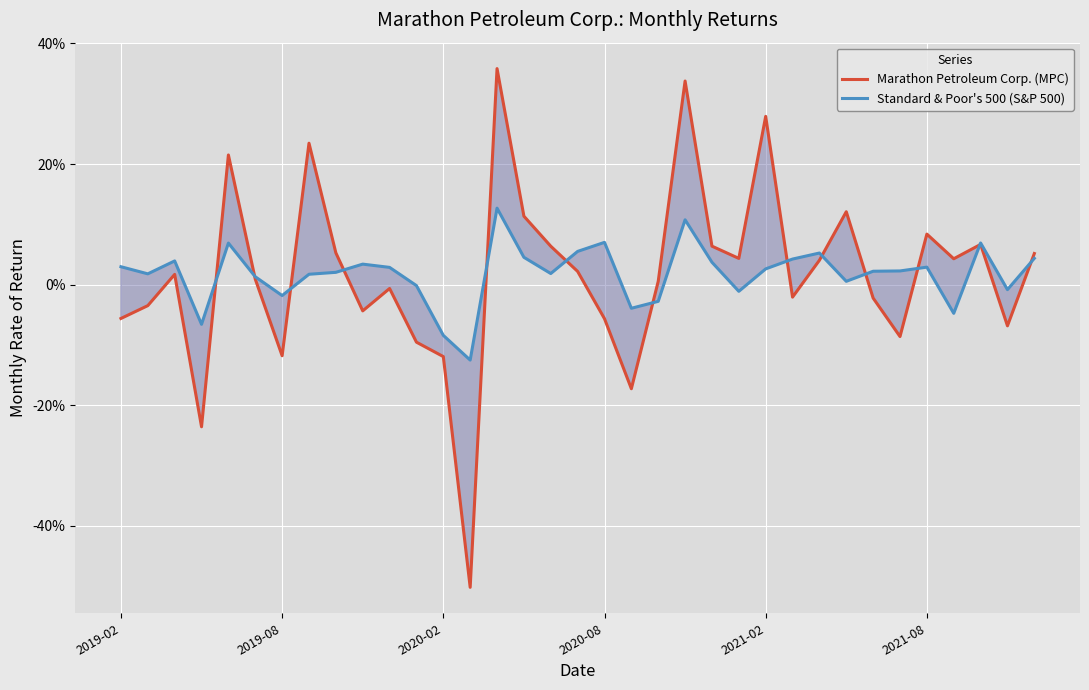

Is the value of Marathon Petroleum Corp. (MPC) at 30 greater than the value of Standard & Poor's 500 (S&P 500) at 8?

Yes